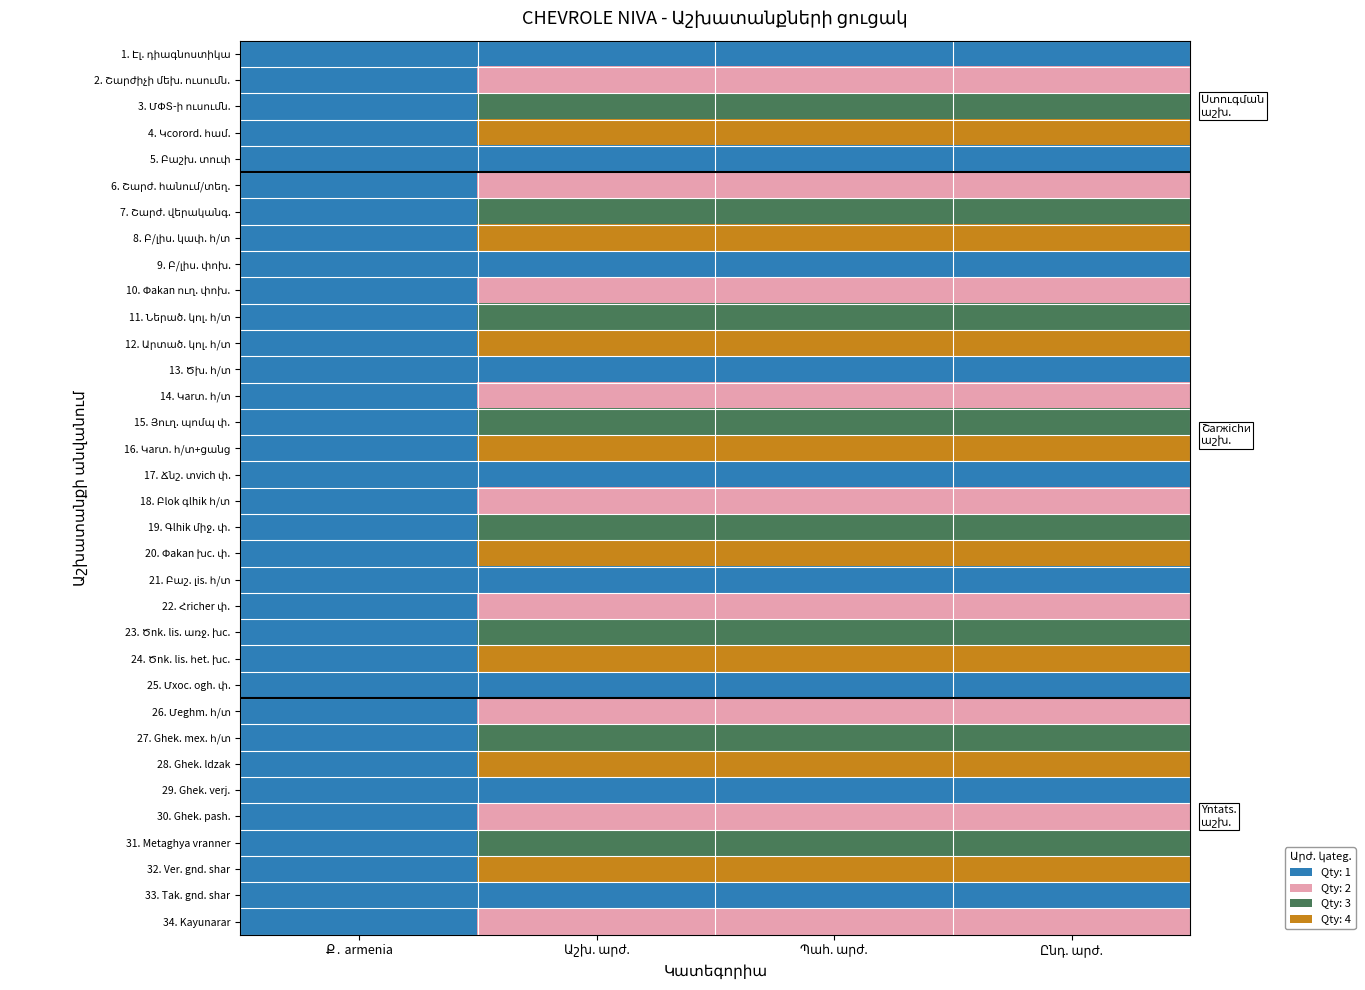

What is the total value across all series at Աշխ. արժ.?

83